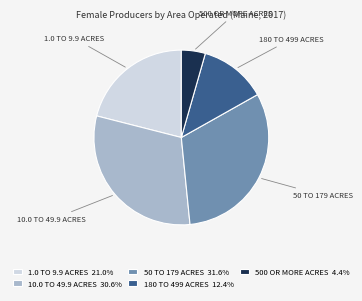

Is there a majority slice in this chart?

No